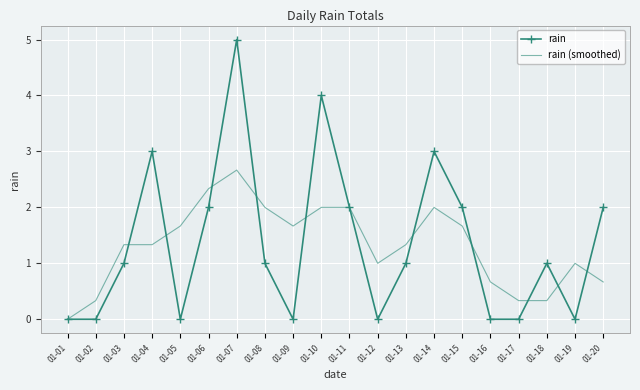

Is the value of rain at 01-13 greater than the value of rain (smoothed) at 01-01?

Yes